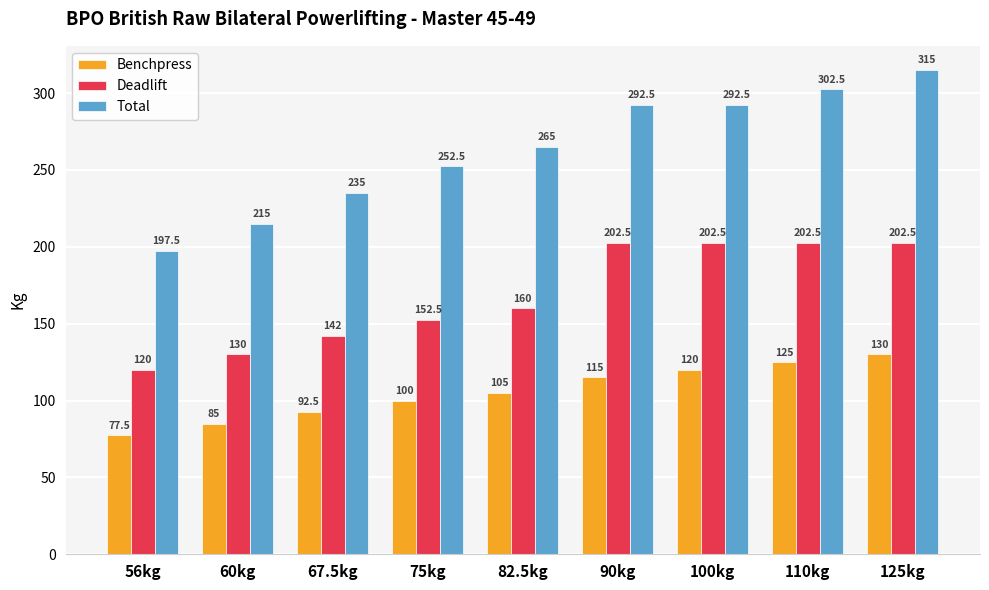

Are the bars horizontal?

No